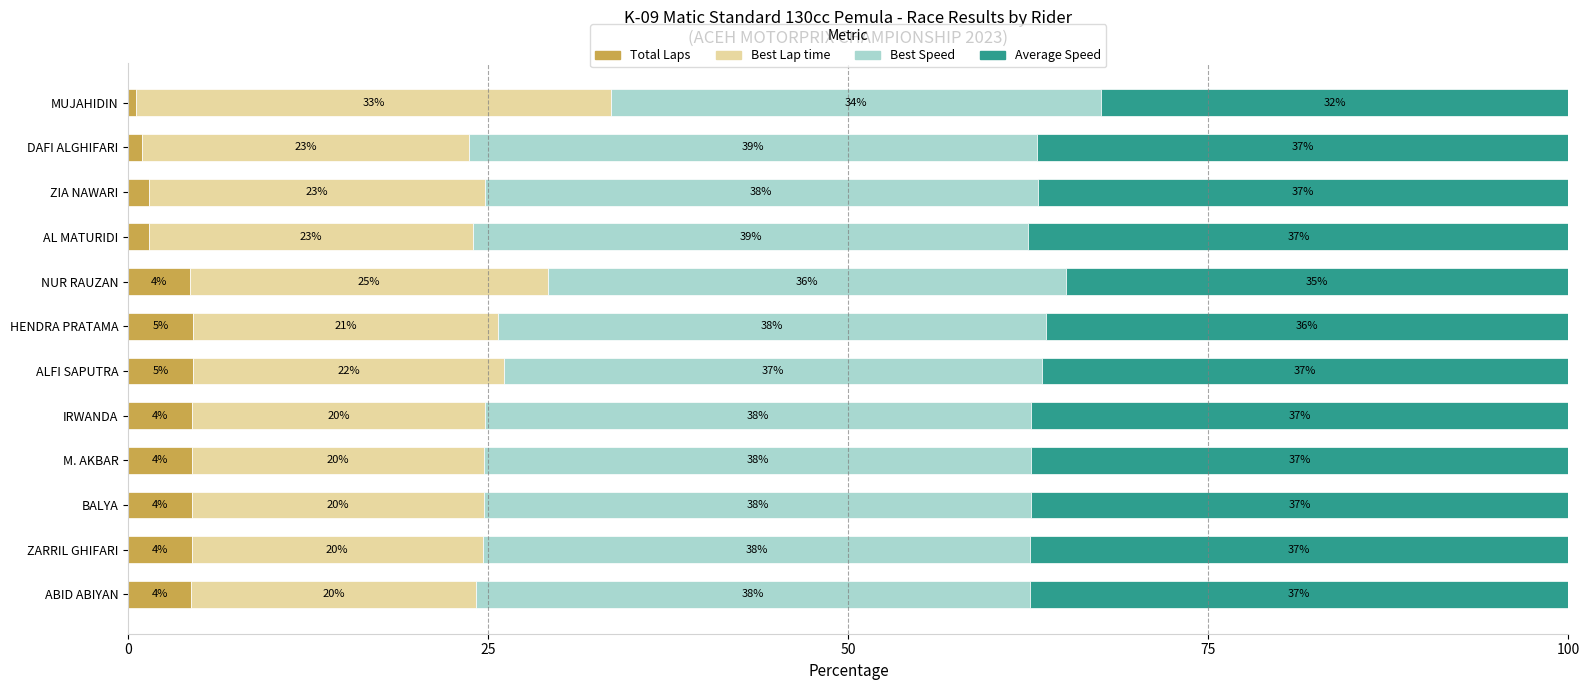

What is the highest value of the Total Laps series?

4.5